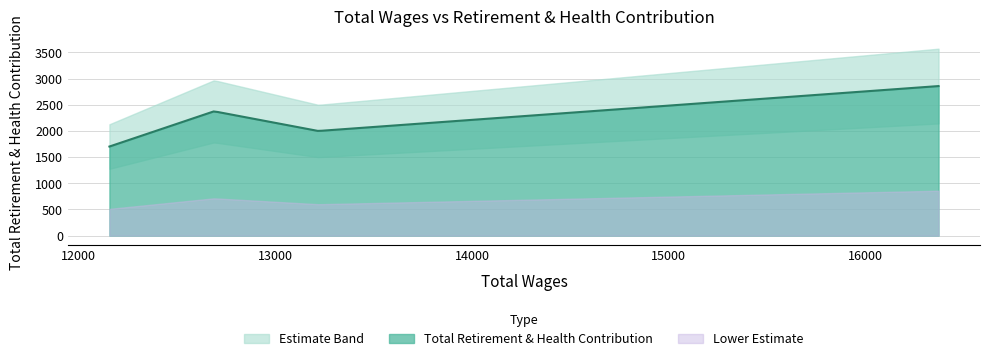

Count the values in the range 1998 to 2856.

3